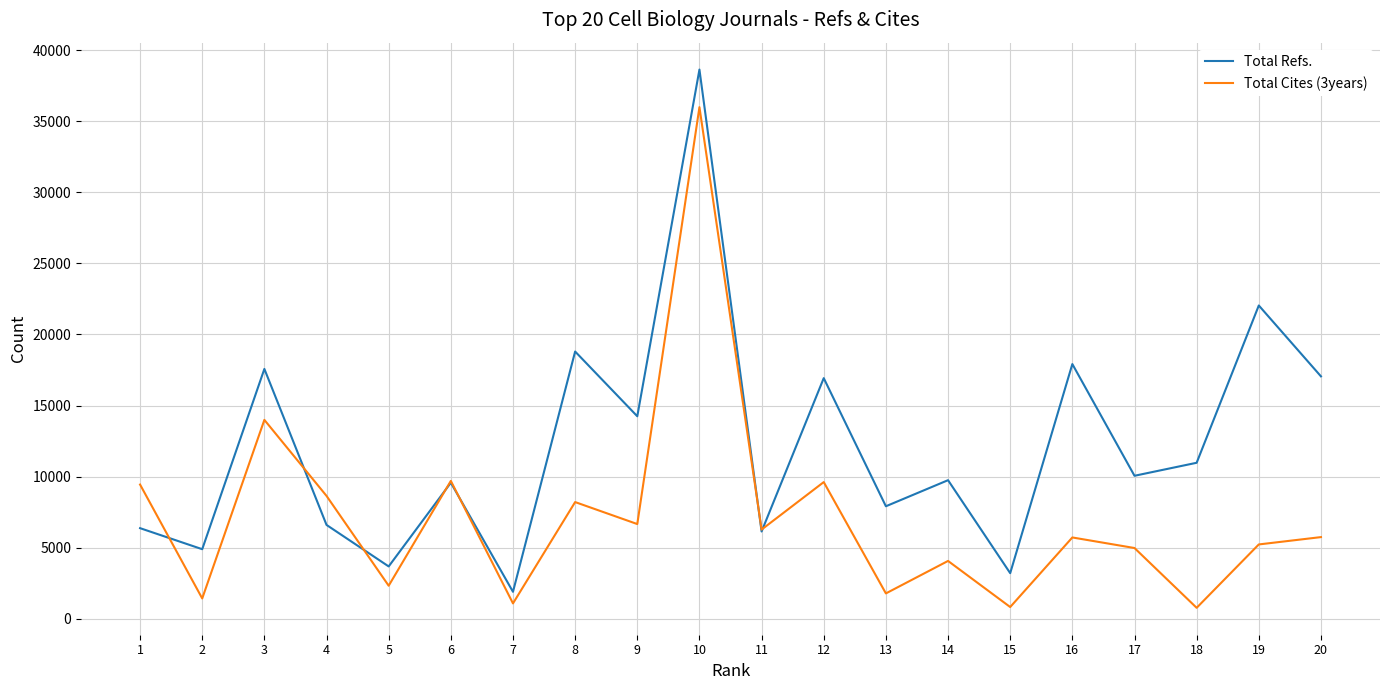

What is the difference between the maximum and second lowest values in the Total Cites (3years) series?

35163